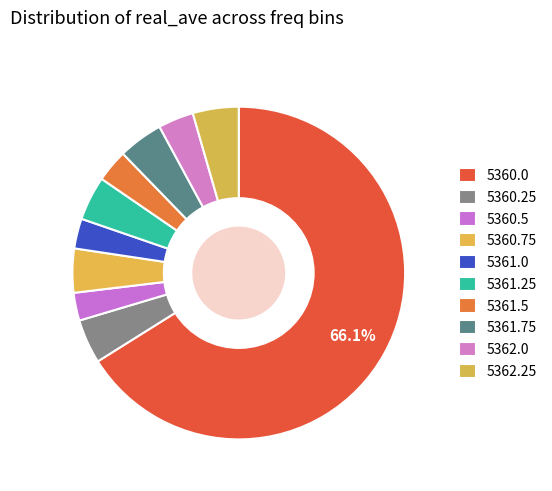

What is the largest slice in the pie chart?

5360.0